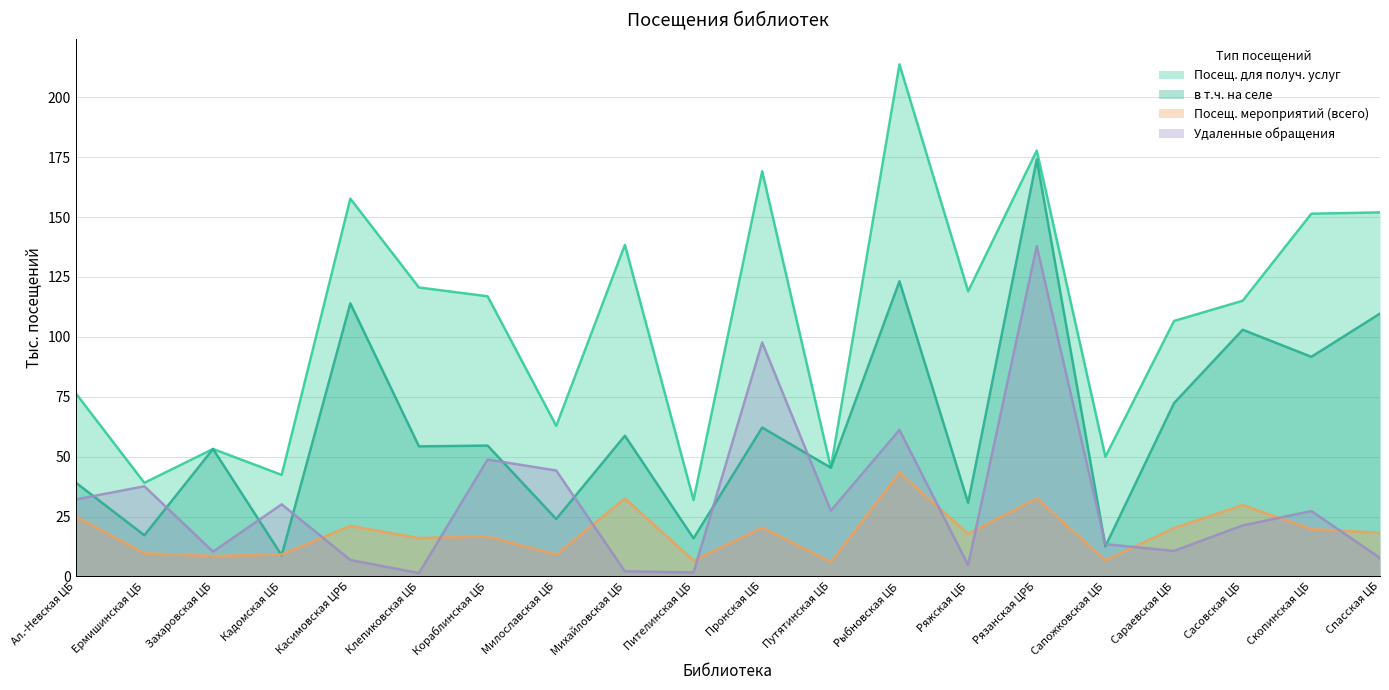

Where is the first local minimum for Удаленные обращения?

Захаровская ЦБ